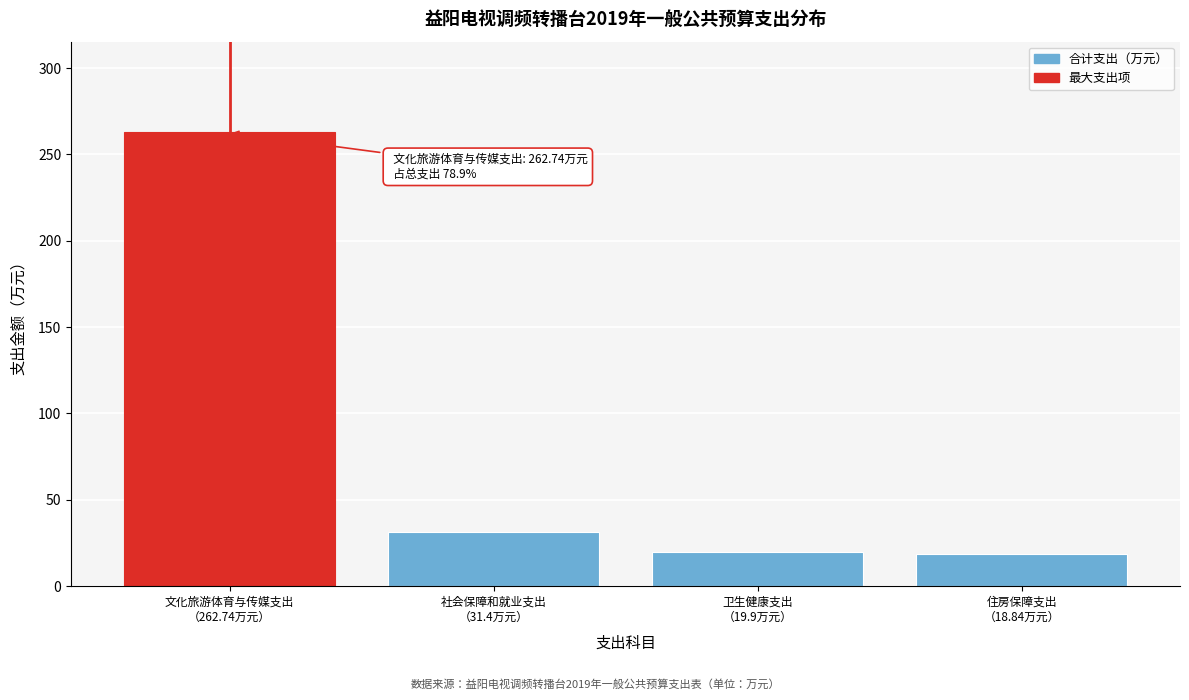

What is the smallest value displayed?

18.8